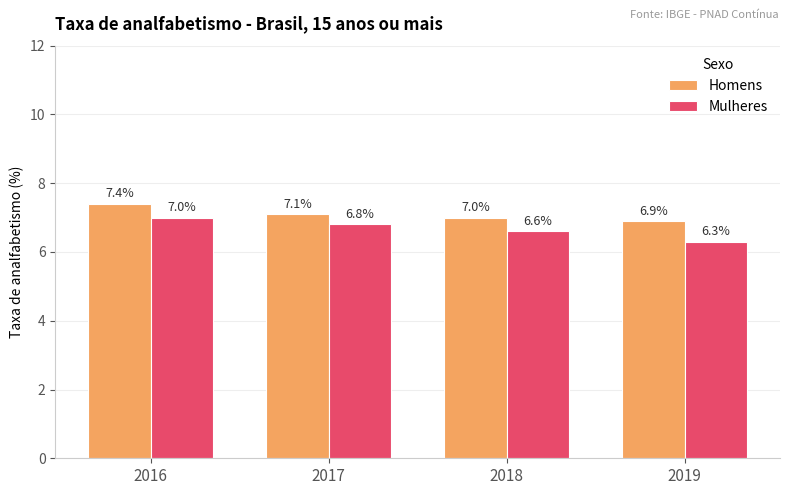

Rank the series by their average value, from highest to lowest.

Homens, Mulheres